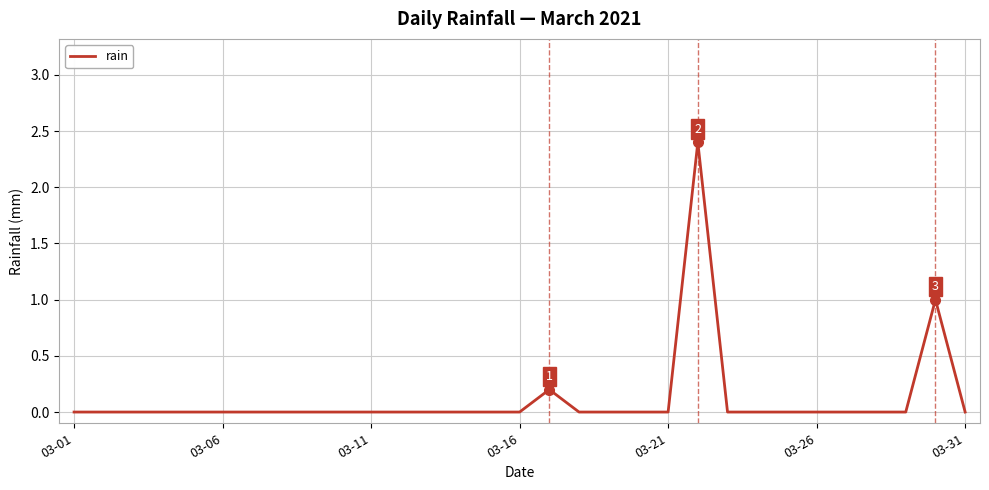

What is the sum of all values?

3.6